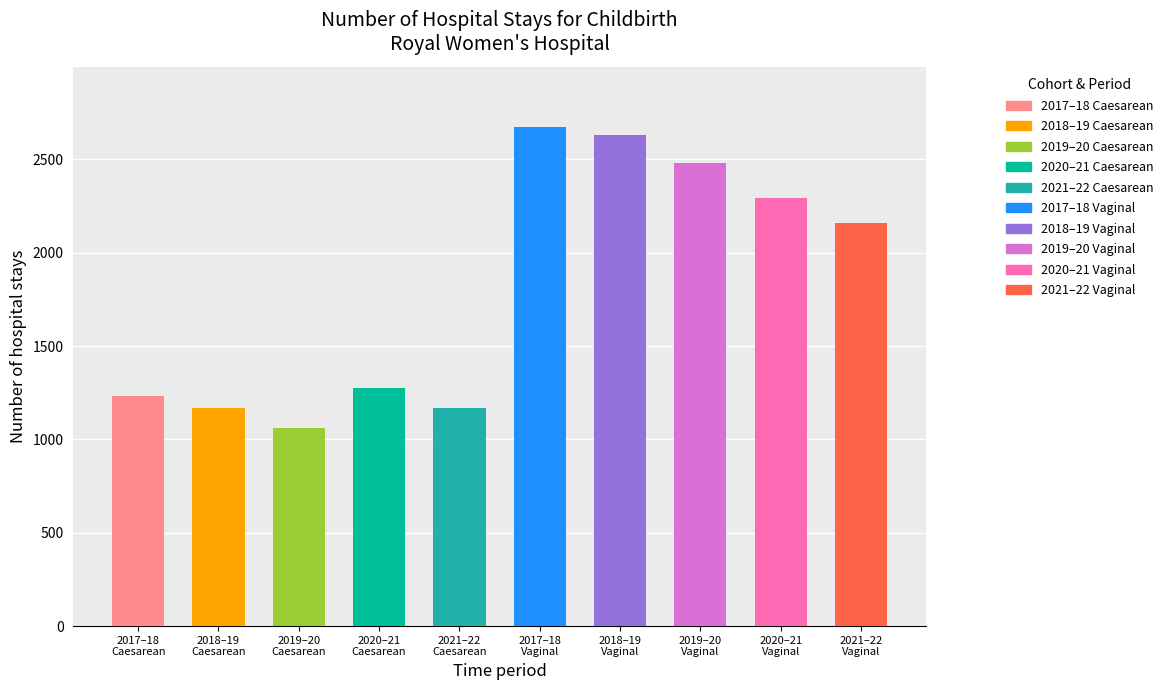

What is the value of the 8th bar from the left?

2481